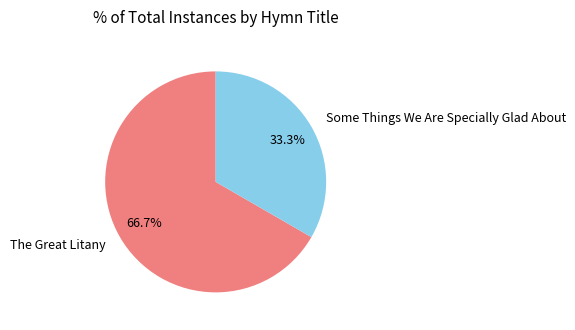

Which category accounts for the majority?

The Great Litany